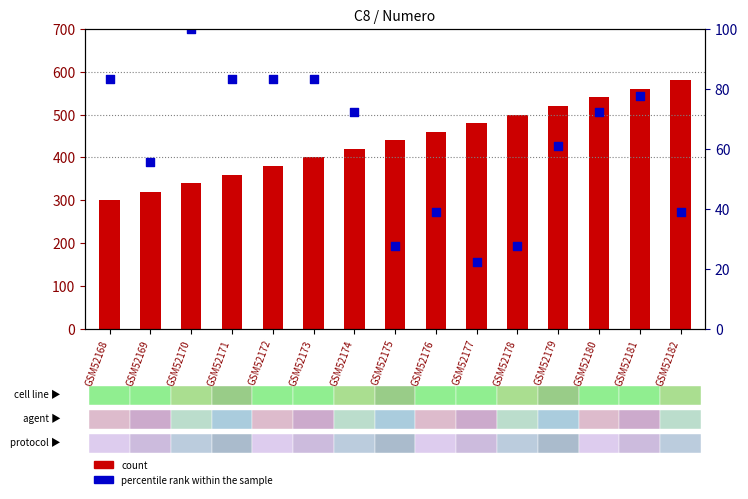

What is the total value across all series at GSM52175?

634.4